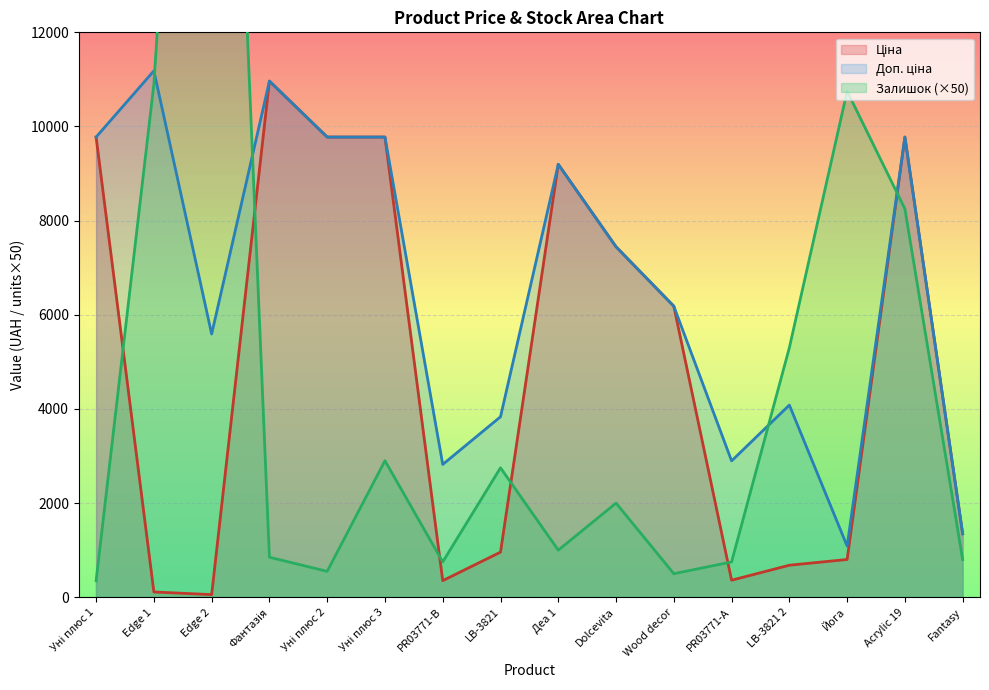

Rank the categories by Залишок value from lowest to highest.

Уні плюс 1, Wood decor, Уні плюс 2, PR03771-B, PR03771-А, Fantasy, Фантазія, Деа 1, Dolcevita, LB-3821, Уні плюс 3, LB-3821 2, Acrylic 19, Йога, Edge 1, Edge 2